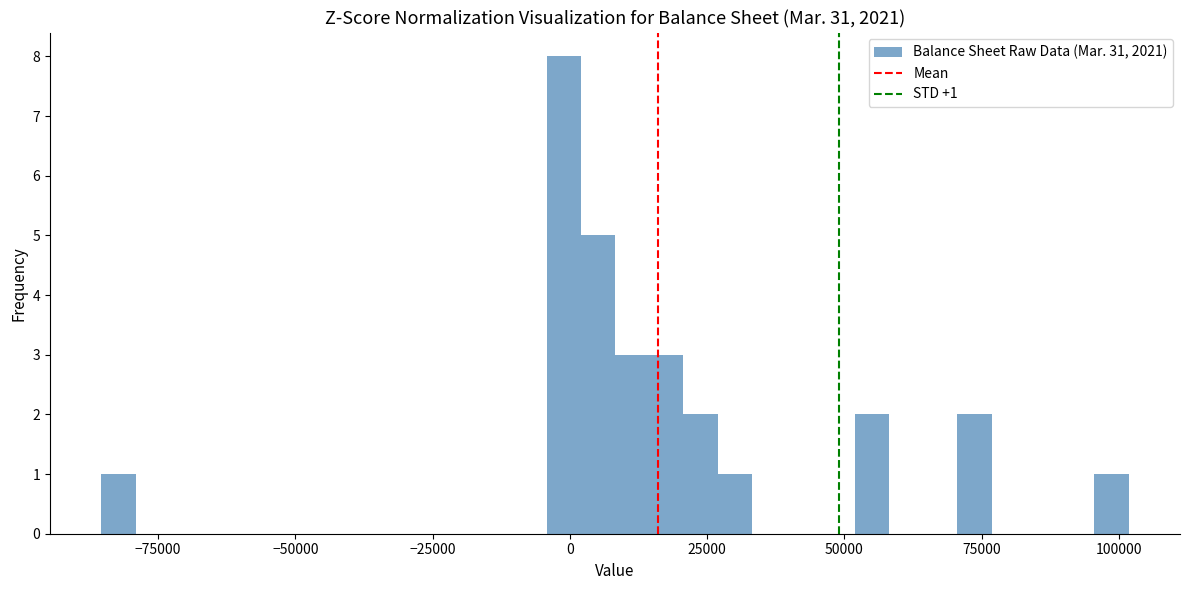

Around what value on the x-axis is the tallest bar? Give the approximate position of its centre, as read against the axis.

0